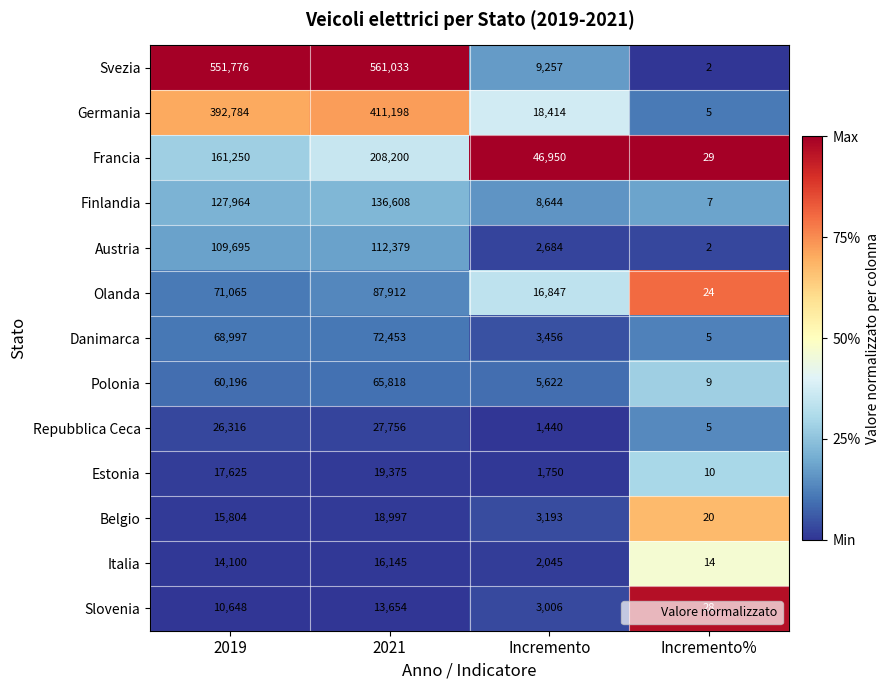

Between 2019 and 2021, which series saw the biggest shift?

Francia